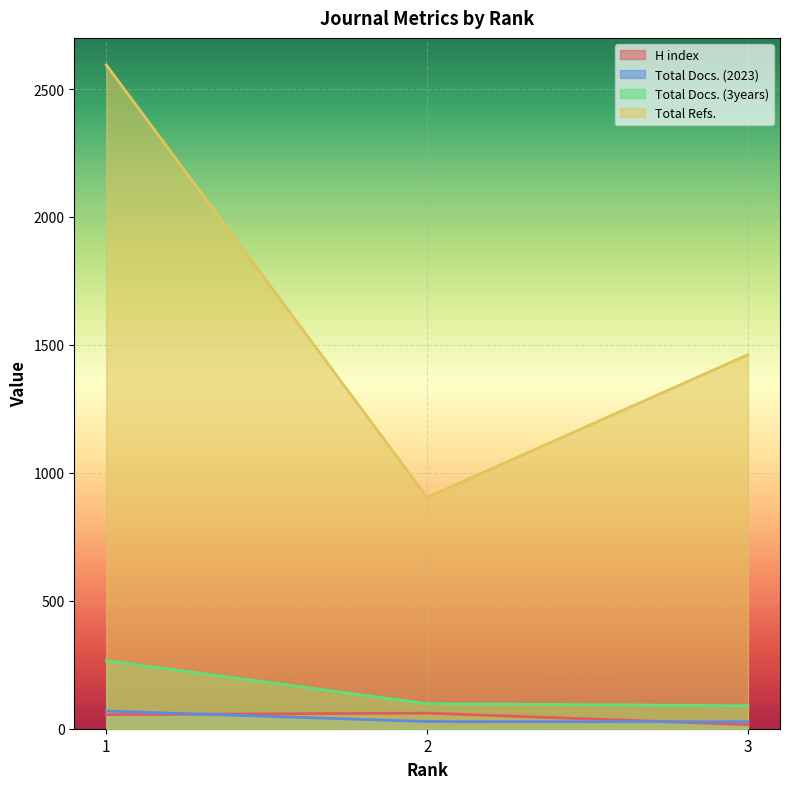

At which label does Total Docs. (3years) first exceed 98?

1